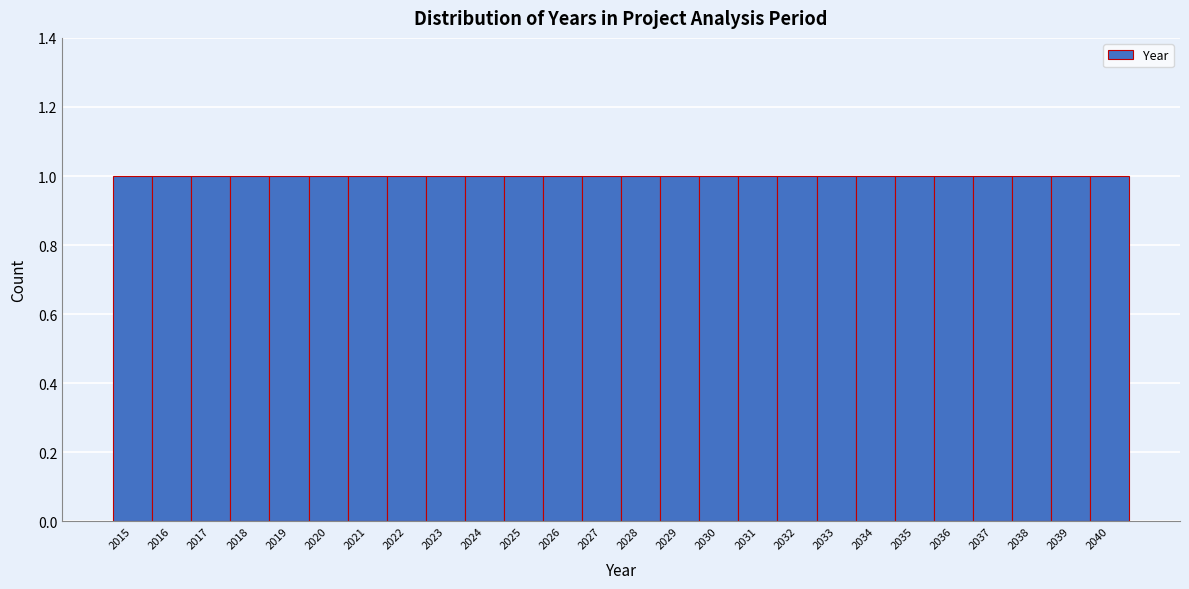

What is the height of the bar covering 2028.5 to 2029.5 on the x-axis? The values are not printed on the chart, so give them approximately, as read against the axis.

1